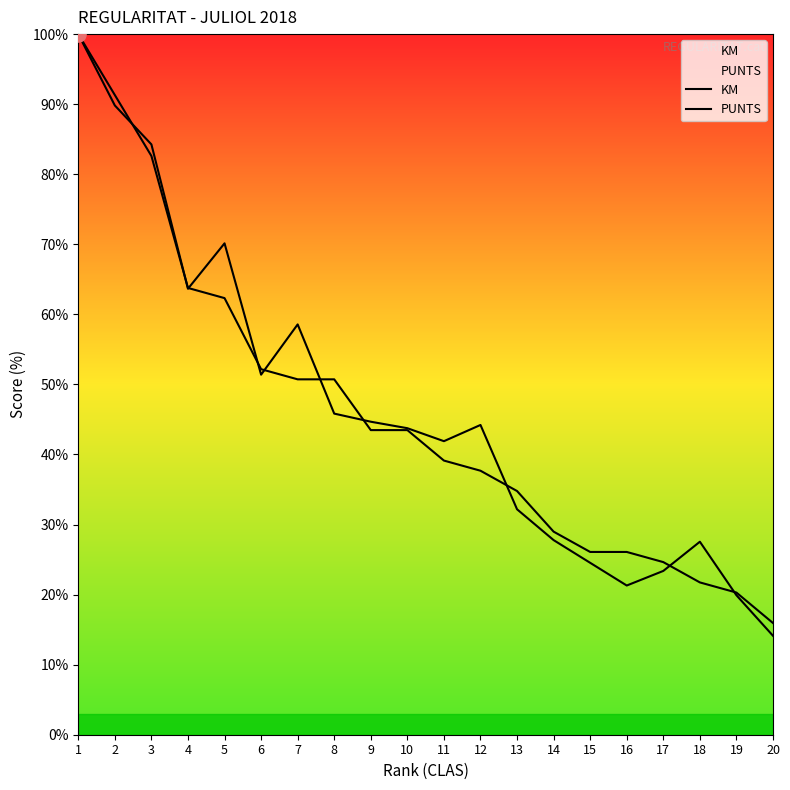

Which series reaches the maximum Y coordinate?

KM